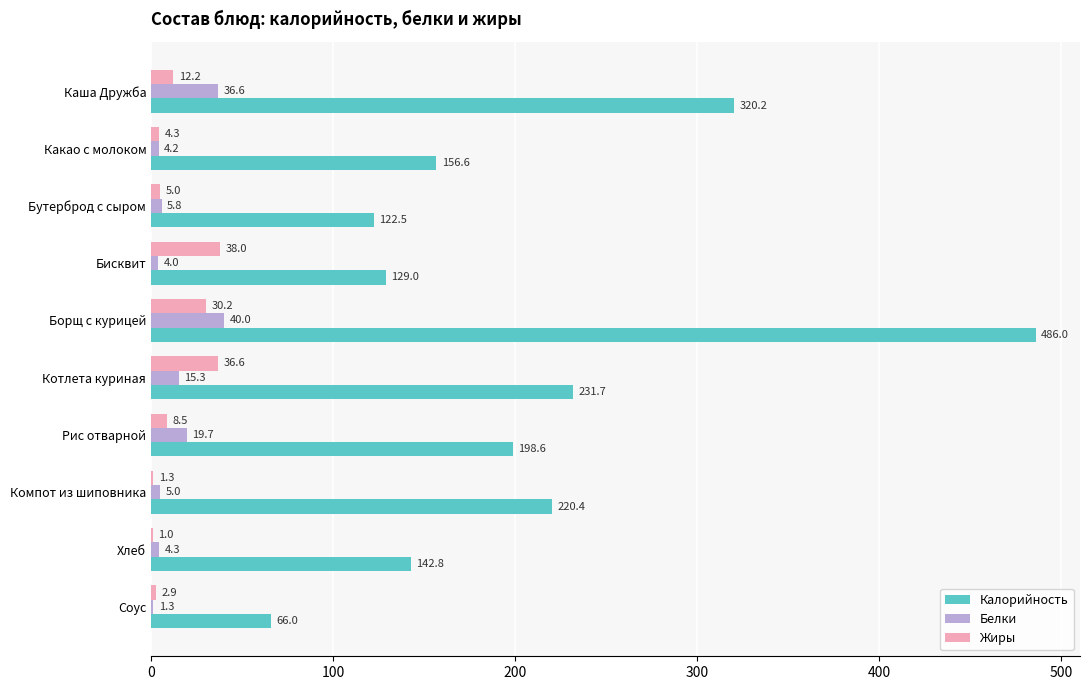

The Жиры series shows 4.3 at Какао с молоком. True or false?

True